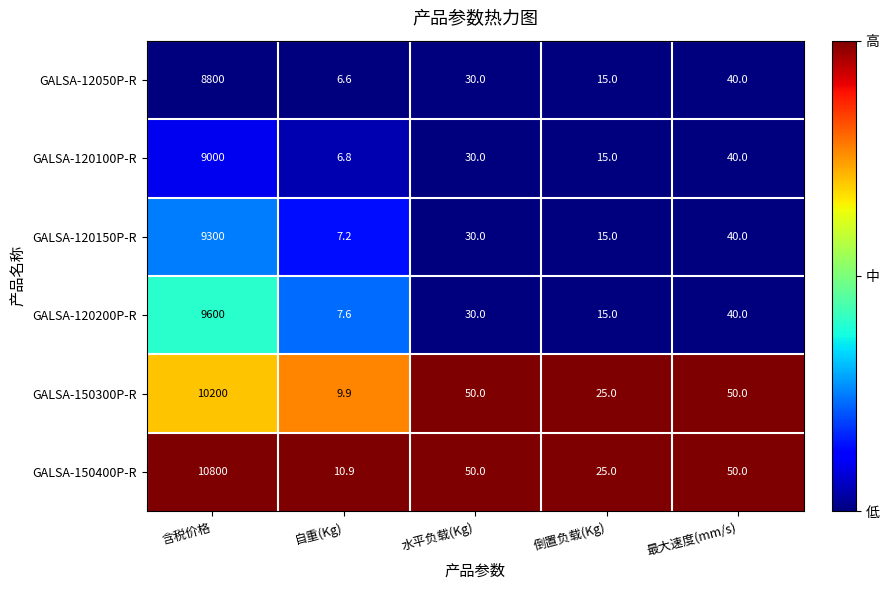

At which category is the sum across all series the highest?

含税价格